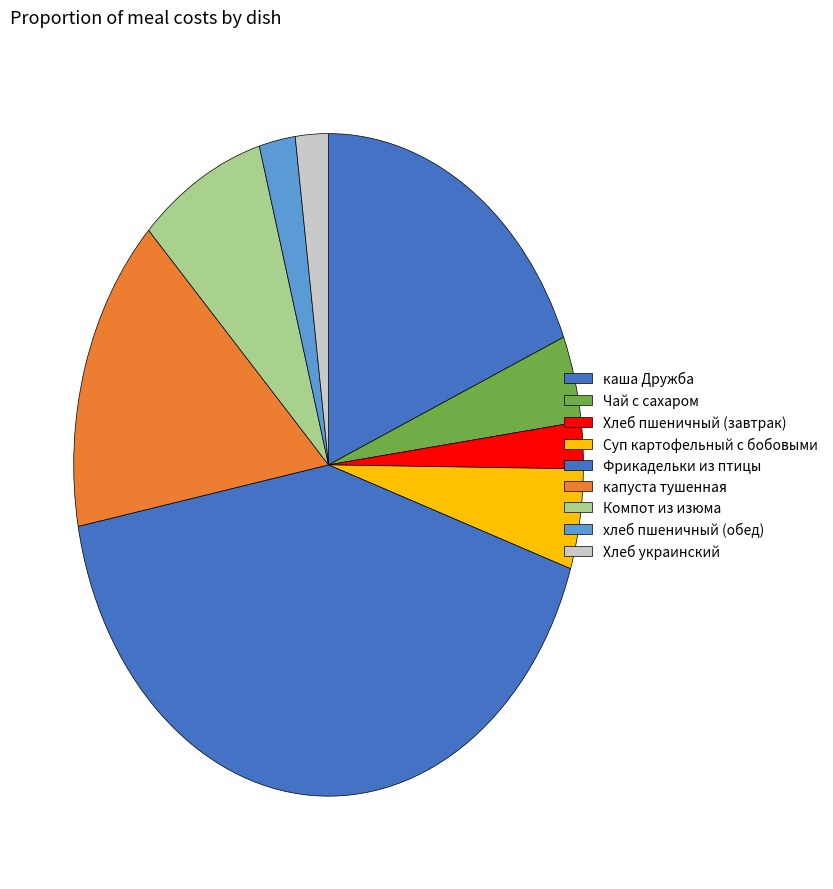

How many segments does this pie chart have?

9